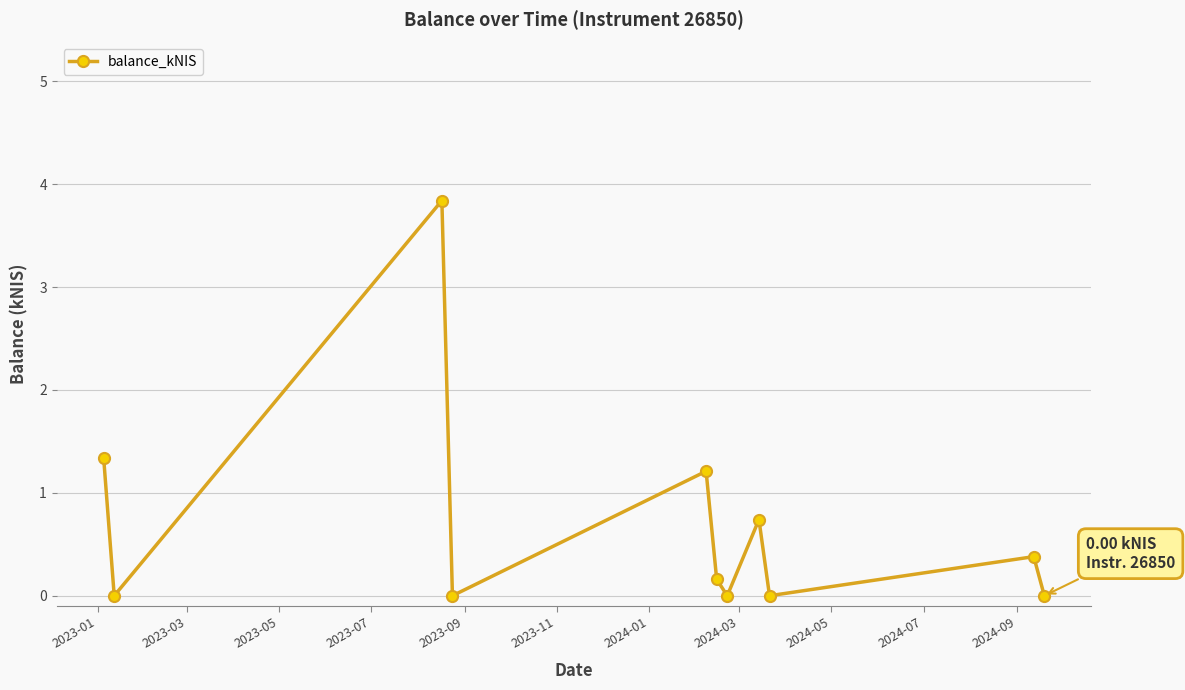

How many points are higher than both their immediate neighbors (excluding endpoints)?

4